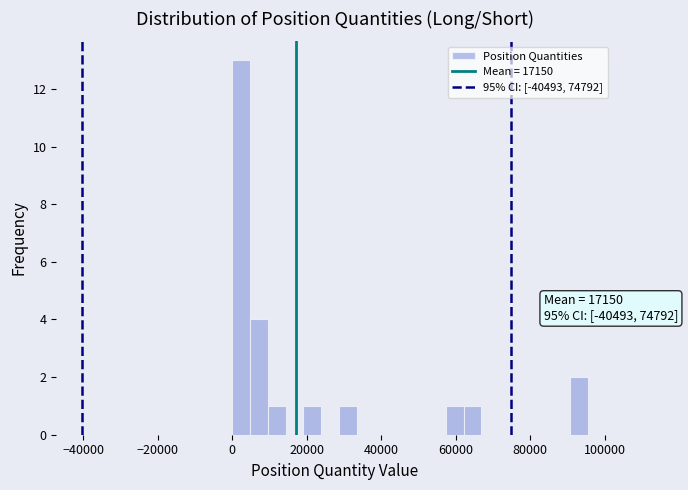

Read against the x-axis, roughly where is the centre of the tallest bar?

2000